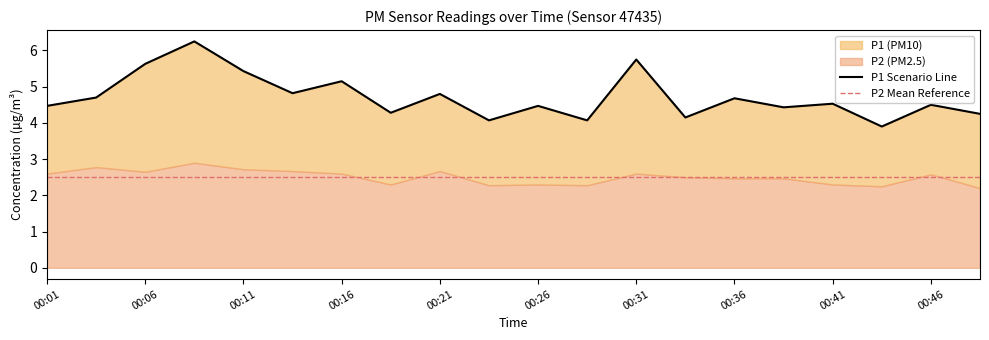

Reading right to left, list all the values displayed in this chart.

4.2	4.5	3.9	4.5	4.4	4.7	4.2	5.8	4.1	4.5	4.1	4.8	4.3	5.2	4.8	5.4	6.2	5.6	4.7	4.5